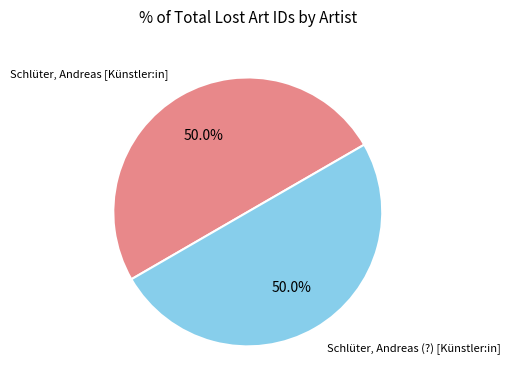

True or false: Schlüter, Andreas (?) [Künstler:in] accounts for 50% of the total.

True